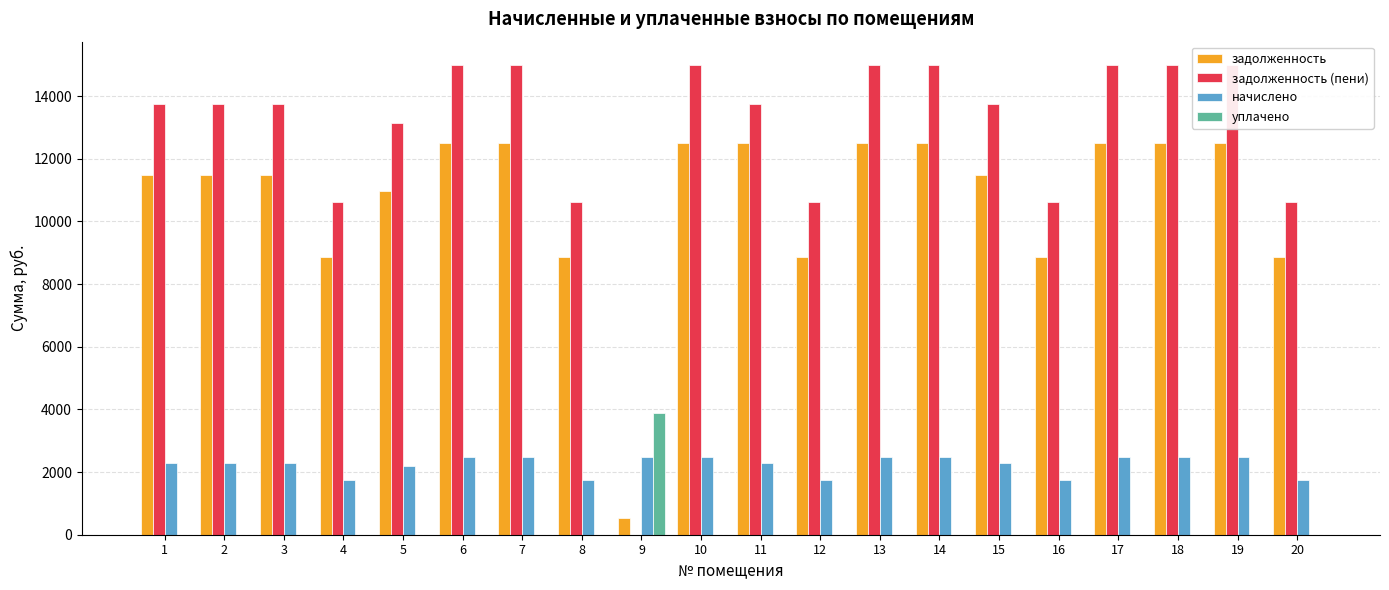

At which category is the sum across all series the highest?

6